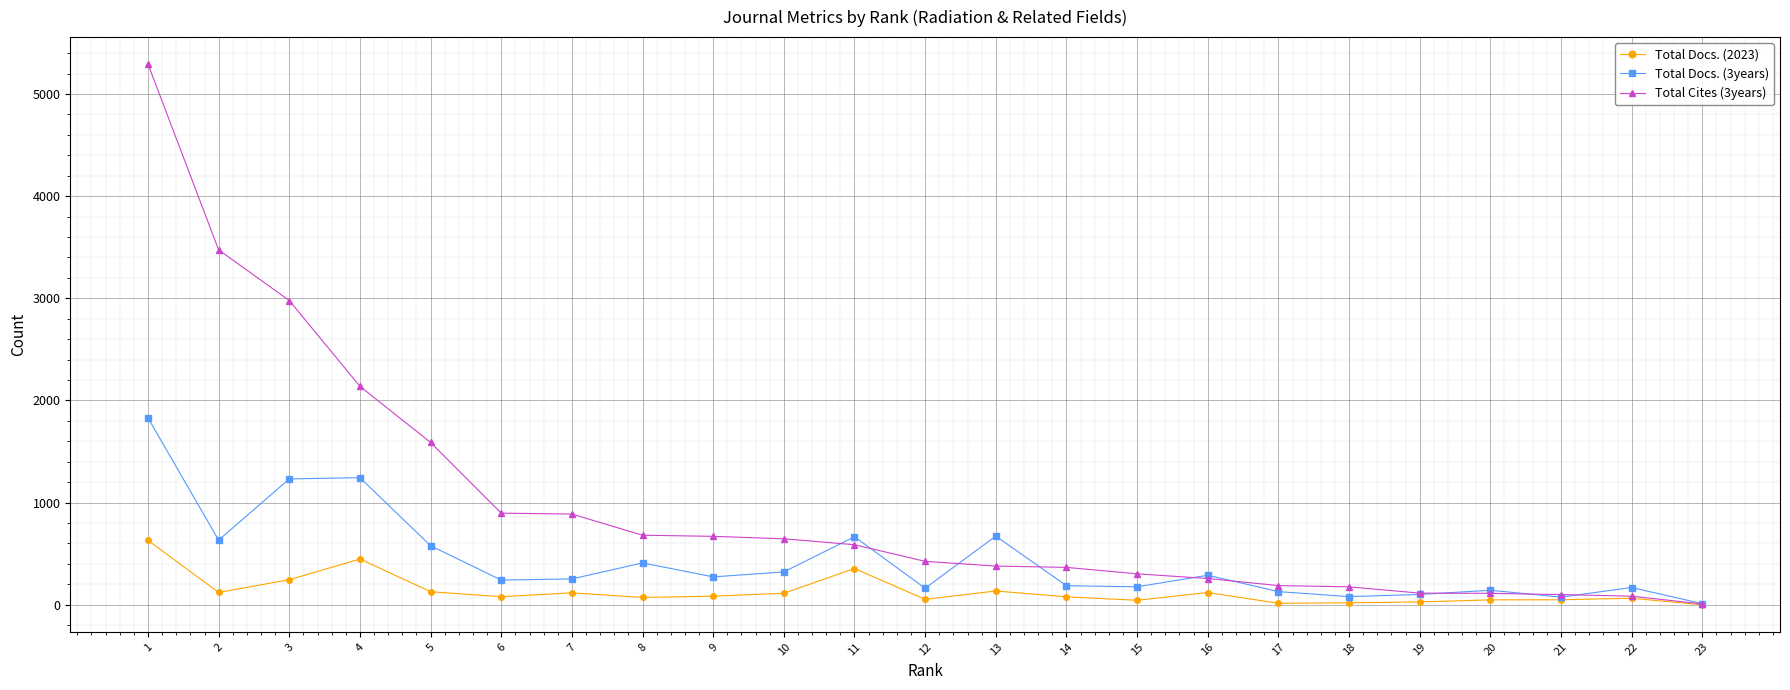

At which category is the sum across all series the highest?

1